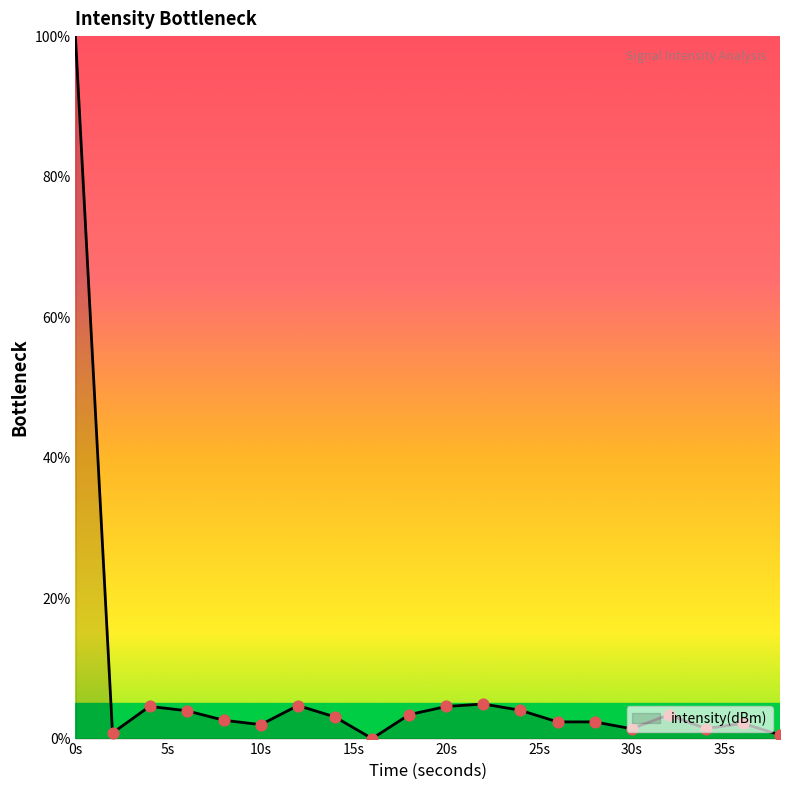

What is the maximum value shown in the chart?

100.0